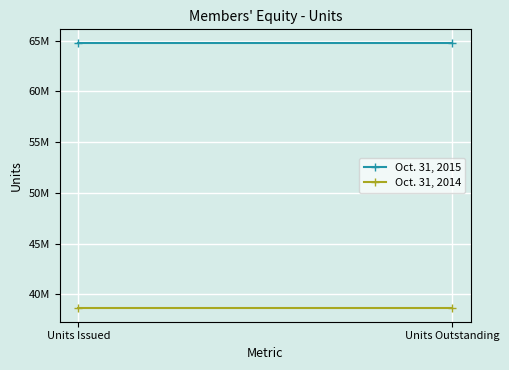

What is the spread (max minus min) of values at Units Issued?

26190000